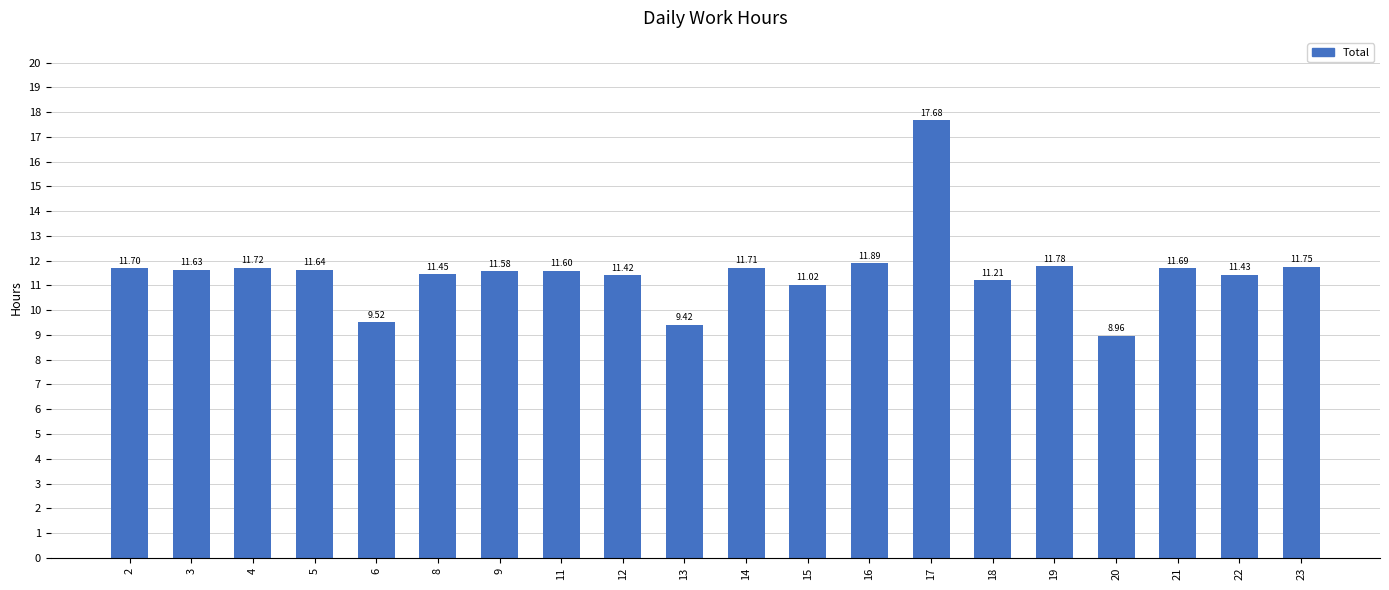

Rank the categories by value from highest to lowest.

17, 16, 19, 23, 4, 14, 2, 21, 5, 3, 11, 9, 8, 22, 12, 18, 15, 6, 13, 20